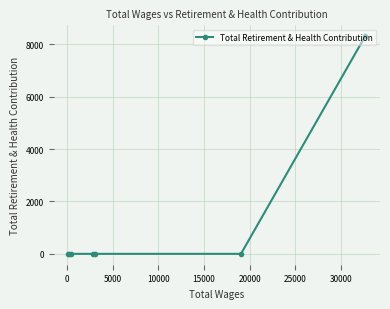

What is the sum of all values?

8312